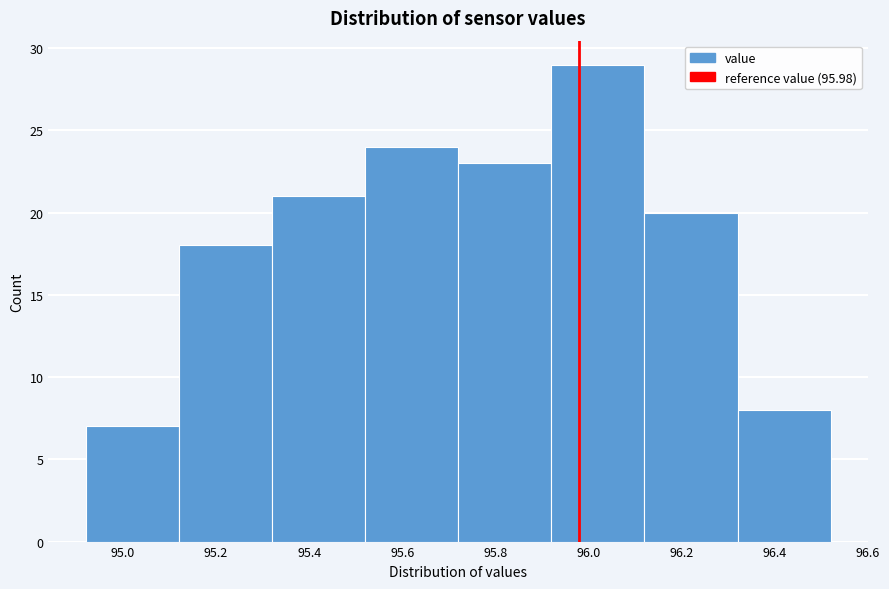

Reading left to right, list every bar in this chart as the range it spans on the x-axis followed by its height. The values are not printed on the chart, so give them approximately, as read against the axis.

94.92 to 95.12: 7
95.12 to 95.32: 18
95.32 to 95.52: 21
95.52 to 95.72: 24
95.72 to 95.92: 23
95.92 to 96.12: 29
96.12 to 96.32: 20
96.32 to 96.52: 8